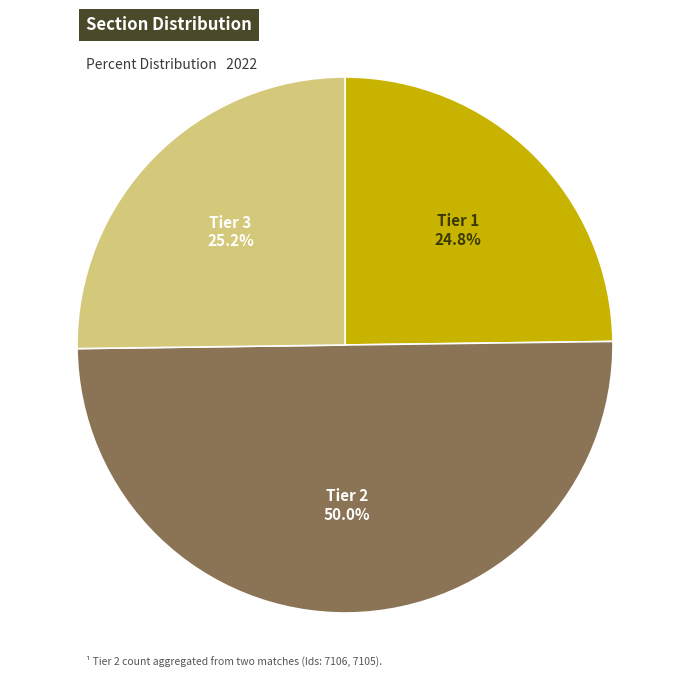

Between Tier 1 and Tier 2, which is larger?

Tier 2